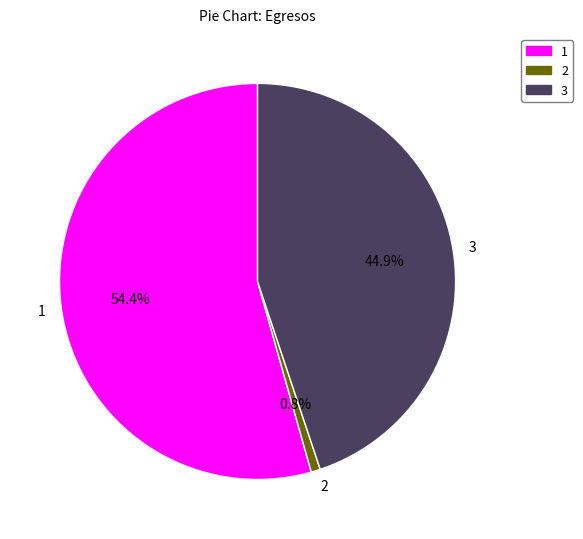

How many slices are in this pie chart?

3